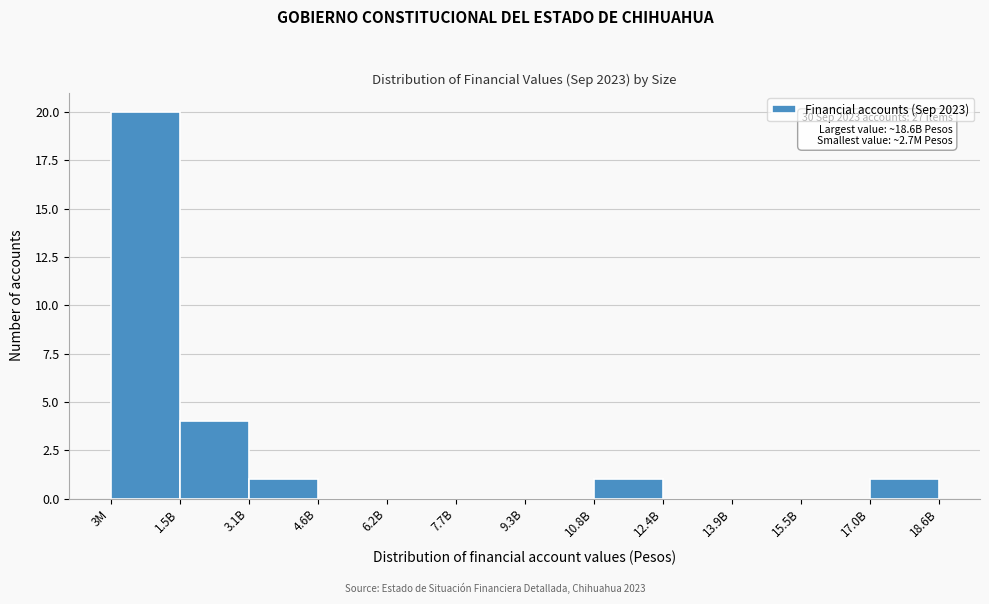

Reading right to left, transcribe all the data shown in this chart.

18.6B=1	15.5B=0	13.9B=0	12.4B=0	10.8B=1	9.3B=0	7.7B=0	6.2B=0	4.6B=0	3.1B=1	1.5B=4	3M=20